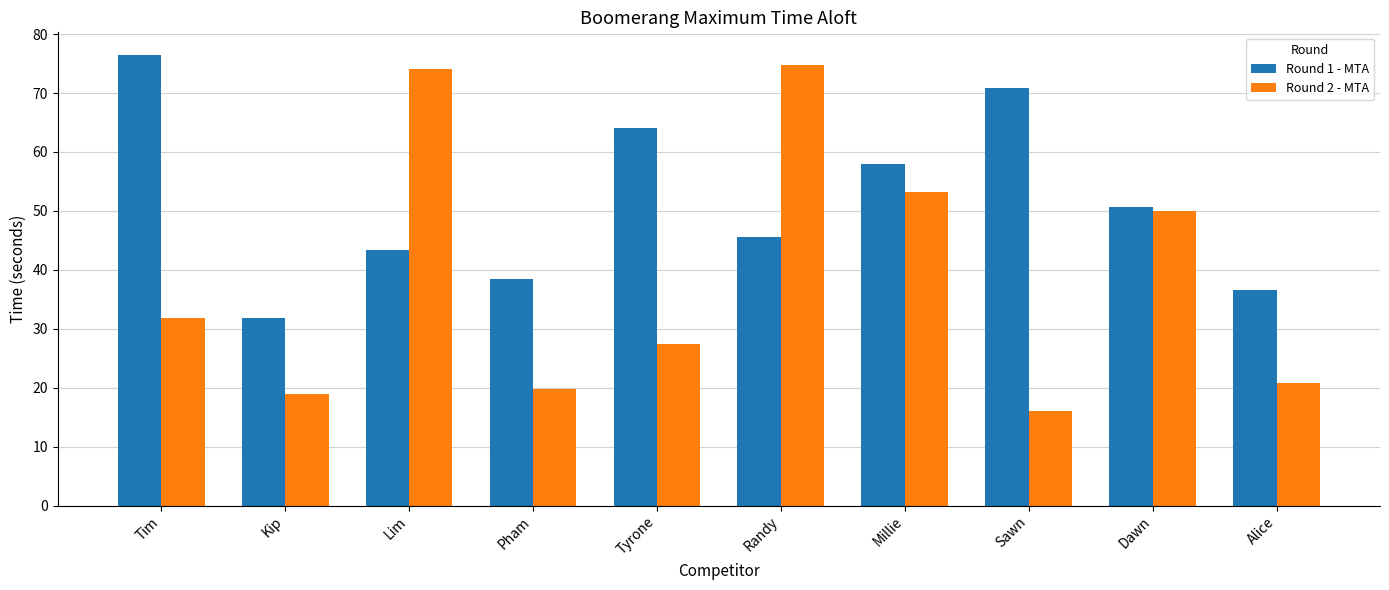

At which category is the sum across all series the highest?

Randy